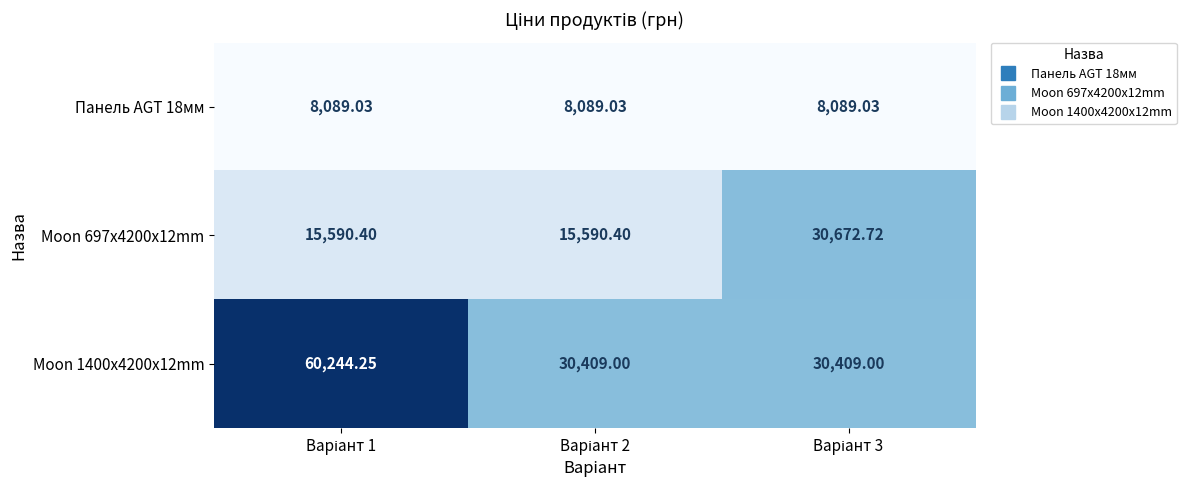

Between Варіант 1 and Варіант 2, which is larger?

Варіант 1